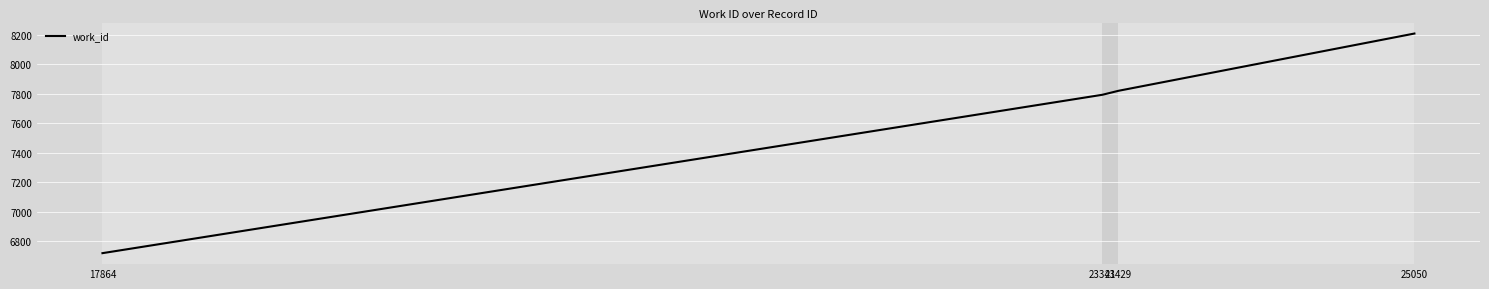

Which category has the highest value across all series?

25050